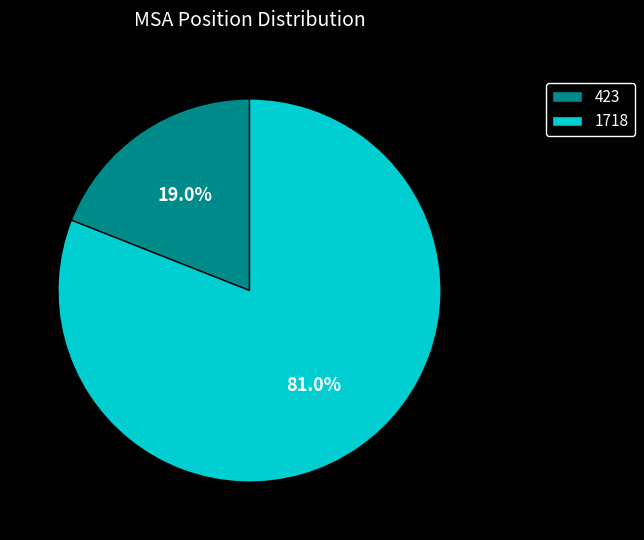

To the nearest percent, what is the difference between the 1718 and 423 slice percentages?

62%